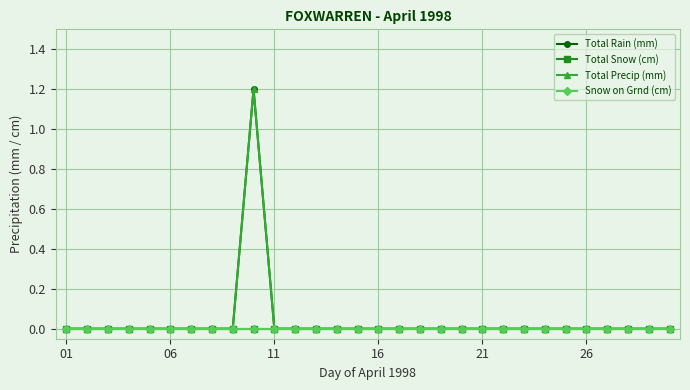

Does the chart have visible grid lines?

Yes